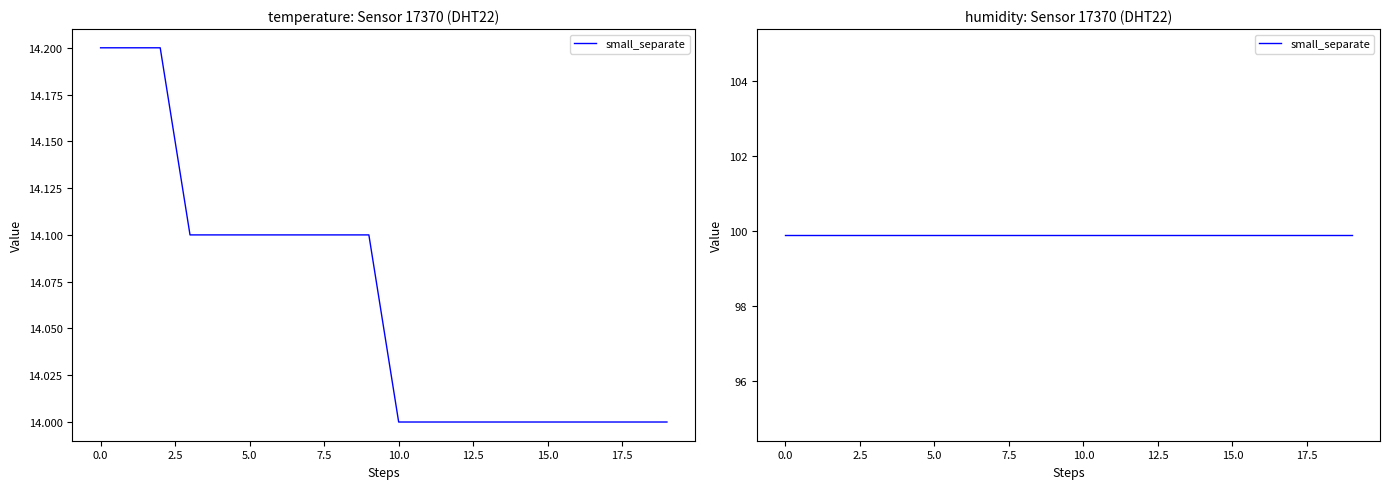

What is the difference between the maximum and second lowest values?

0.2